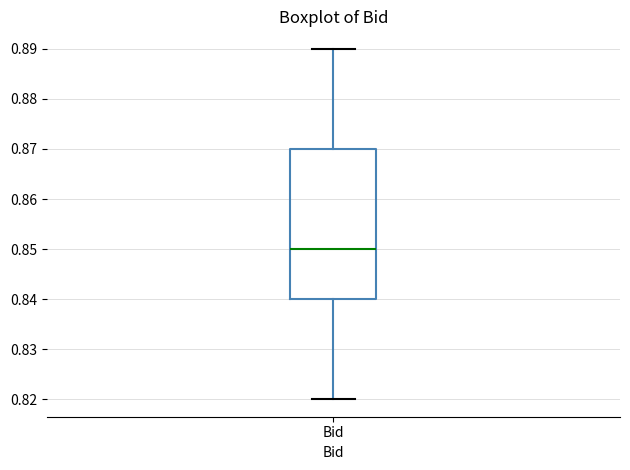

Where is the upper edge of the box for Bid on the y-axis? The values are not printed on the chart, so give them approximately, as read against the axis.

0.87